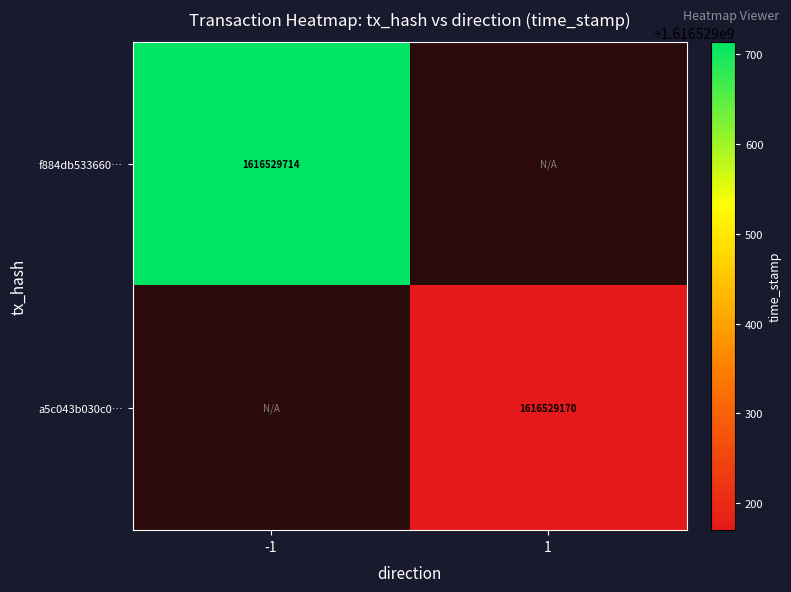

Is the value of f884db533660cbd2c142cebaf86a7ffbe8c49f0 at -1 greater than the value of a5c043b030c0ed1528aa556a6d521b9d1c0943a at -1?

Yes